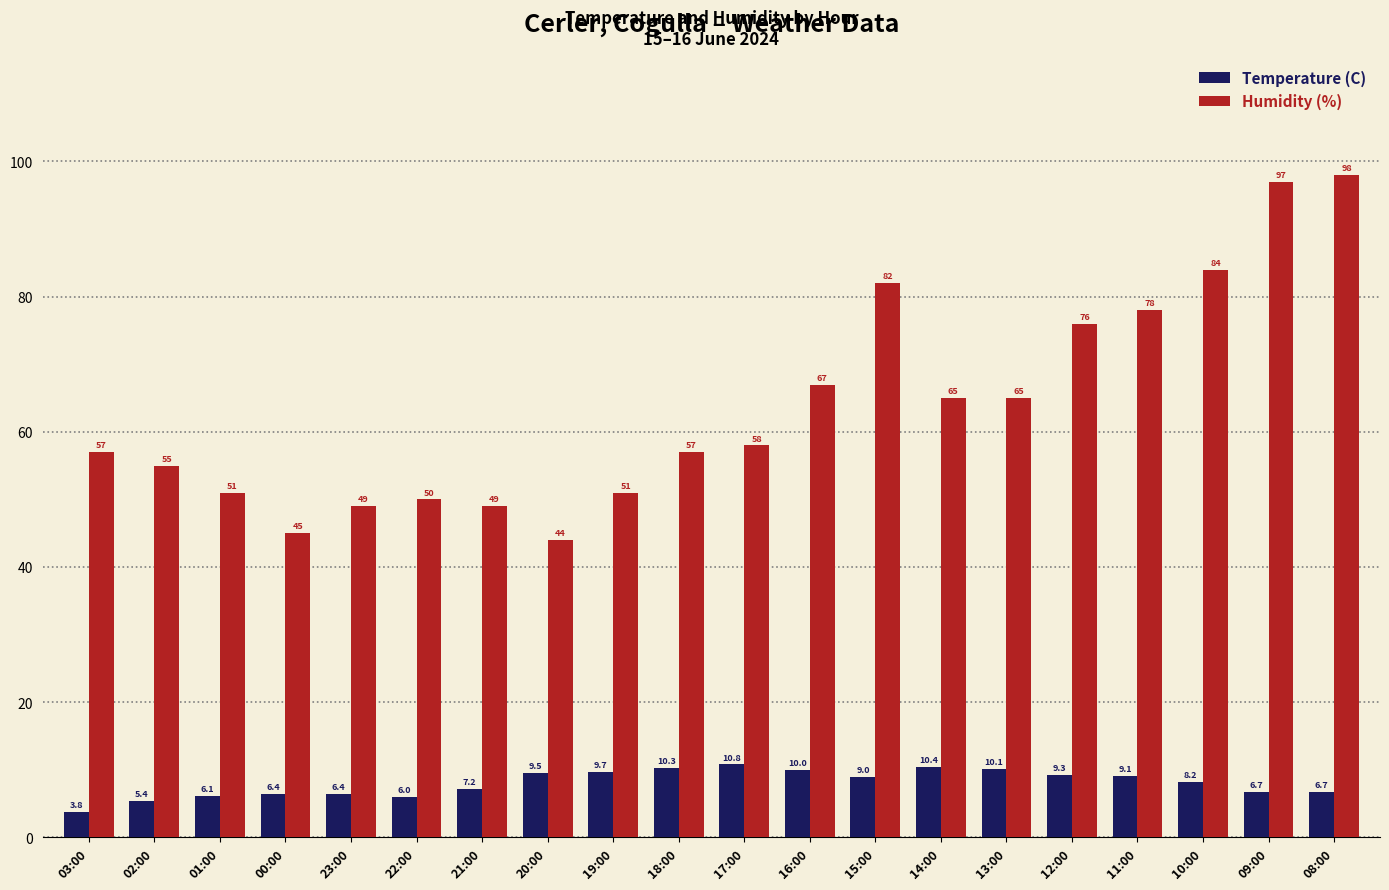

How many series are shown in this chart?

2